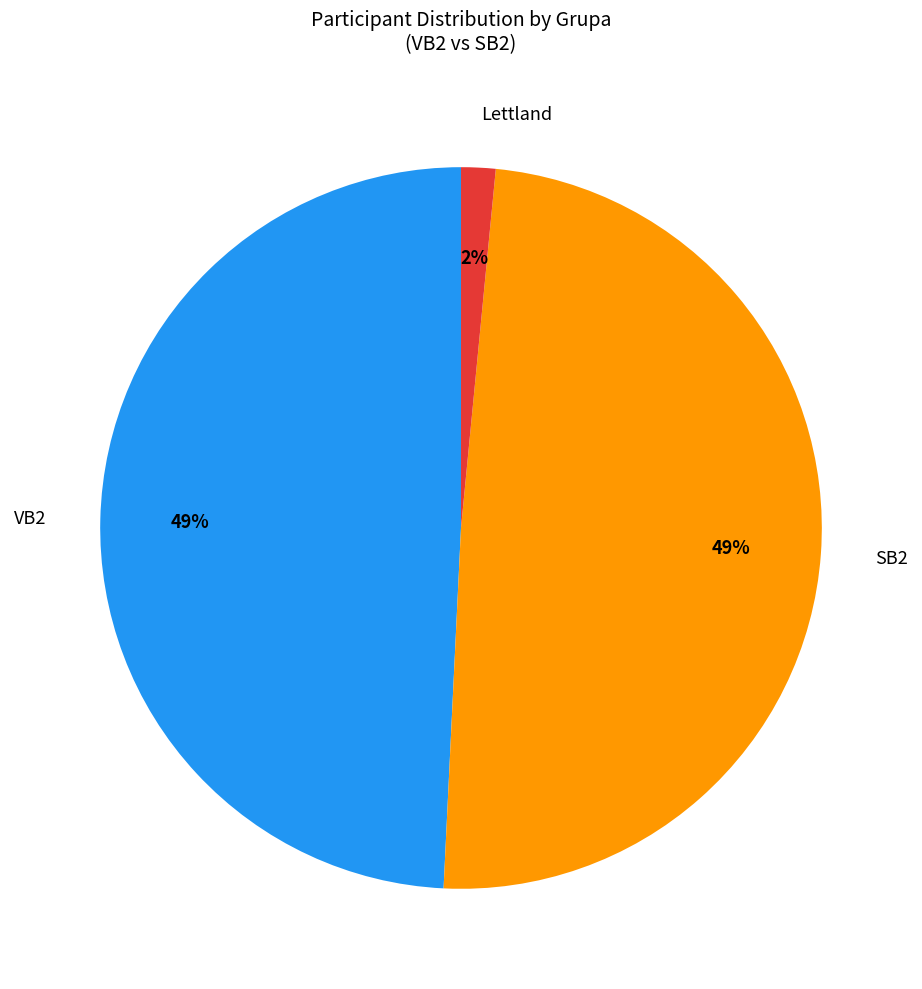

Which has a higher value, VB2 or Lettland?

VB2